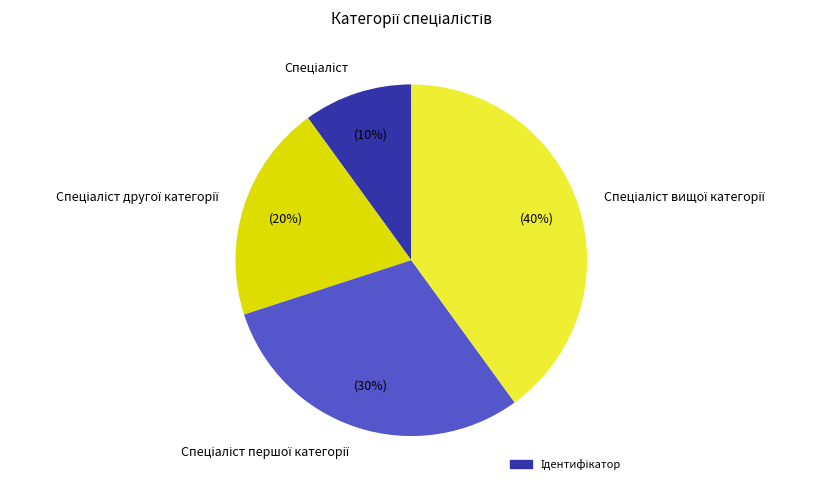

To the nearest percent, what is the difference between the largest and smallest slice percentages?

30%